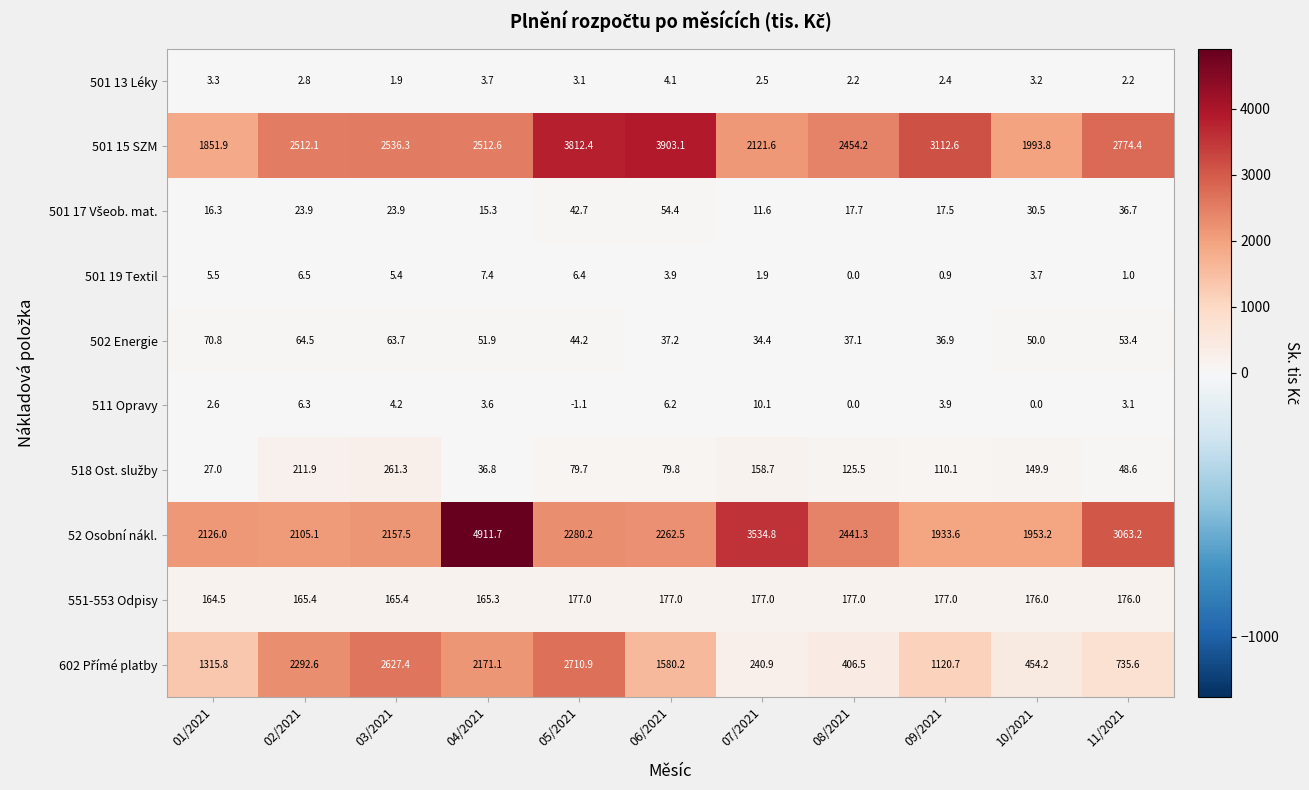

Which series has the largest range (max minus min)?

52 Osobní nákl.